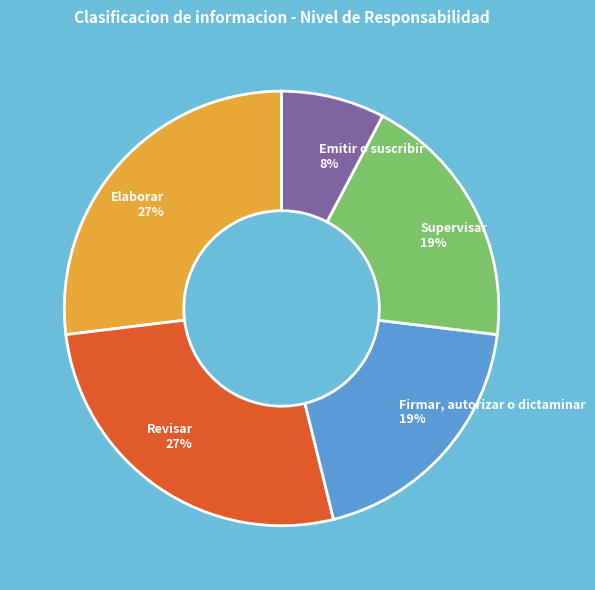

How many slices are in this pie chart?

5